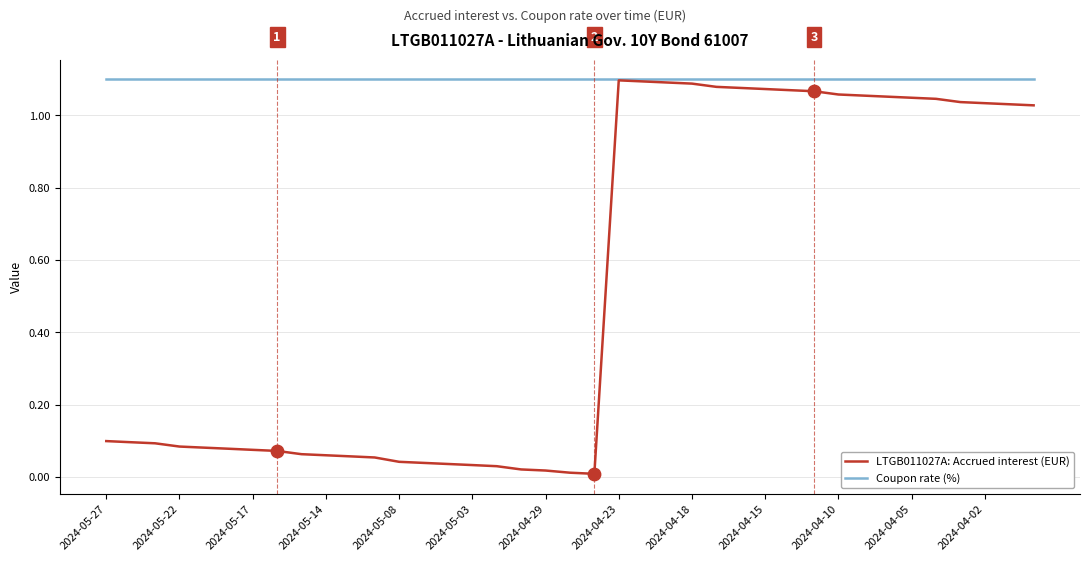

Which series has the widest spread of values?

LTGB011027A: Accrued interest (EUR)